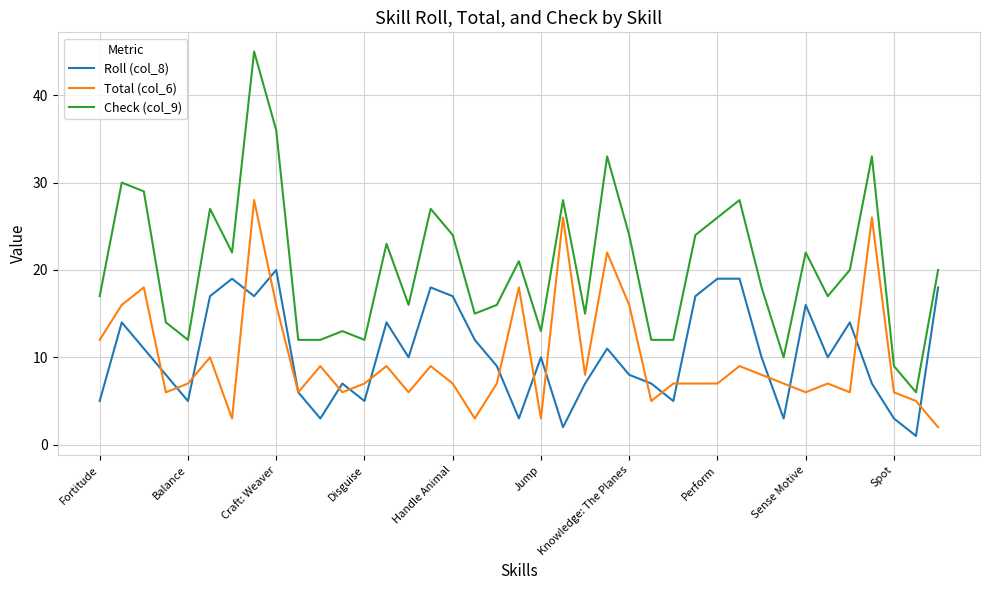

What are all the series names shown in the legend?

Roll (col_8), Total (col_6), Check (col_9)